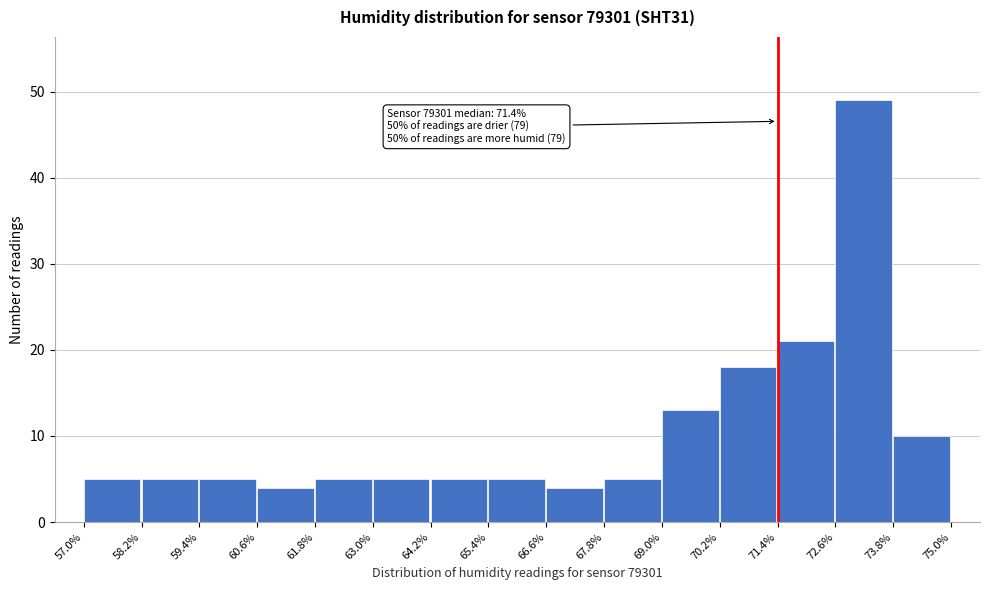

Over which range of the x-axis is the bar tallest?

72.6% to 73.8%